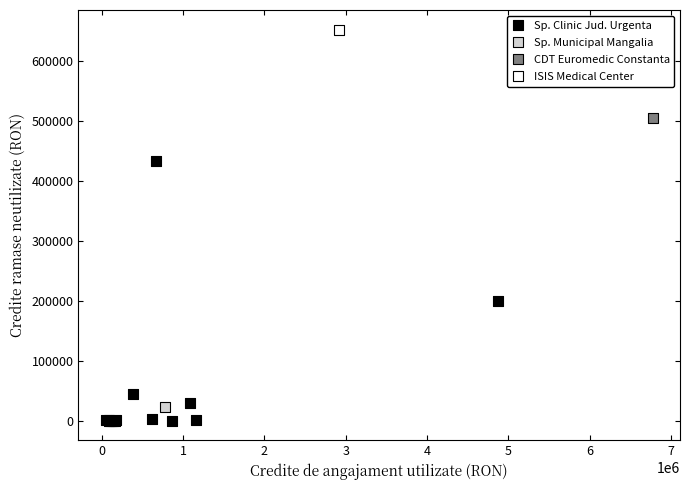

What are all the series names shown in the legend?

Sp. Clinic Jud. Urgenta, Sp. Municipal Mangalia, CDT Euromedic Constanta, ISIS Medical Center